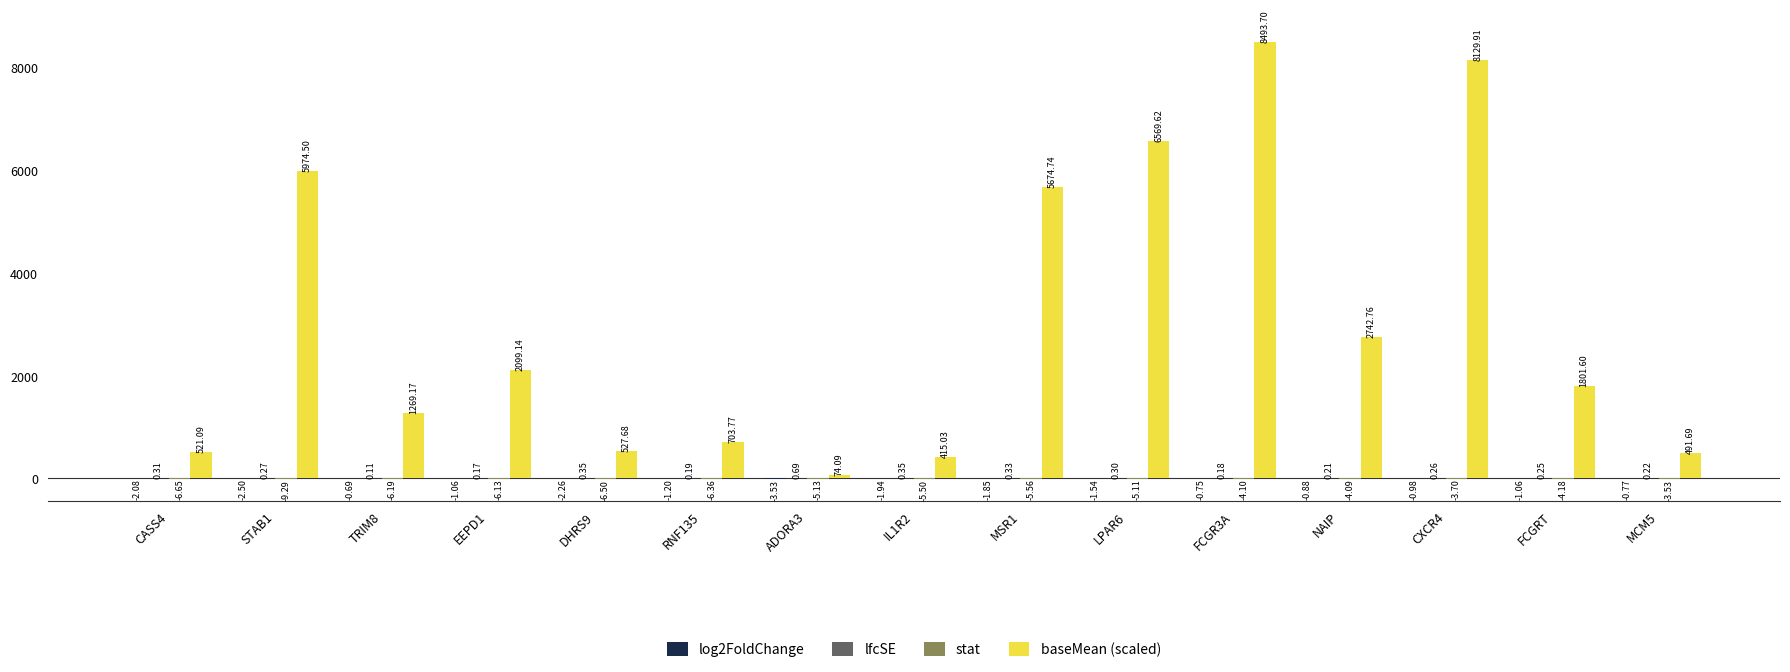

Are the bars grouped side by side (vs. stacked)?

Yes